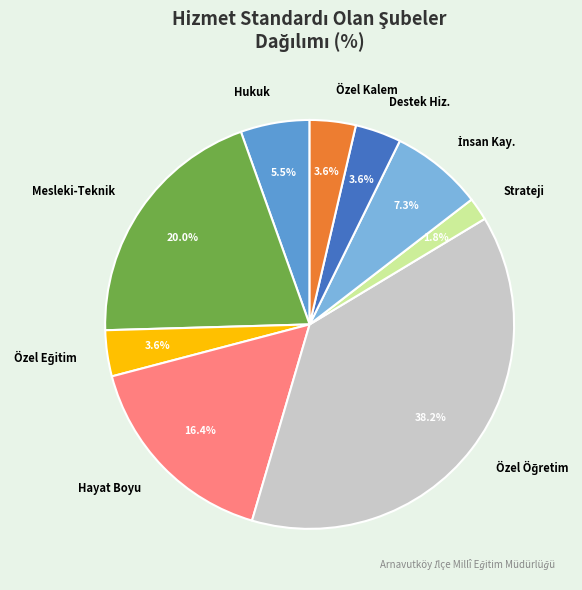

To the nearest percent, what is the difference between the largest and smallest slice percentages?

36%